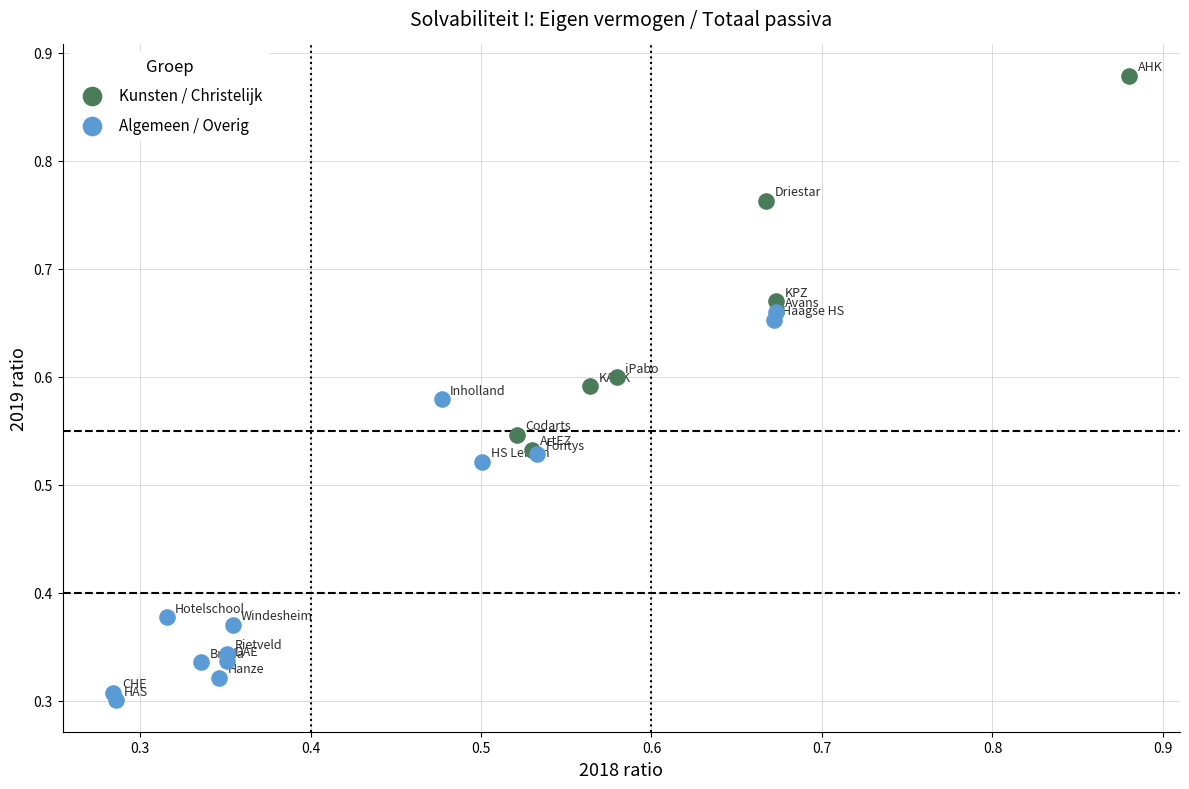

Which series has the largest Y range (max minus min)?

Algemeen / Overig